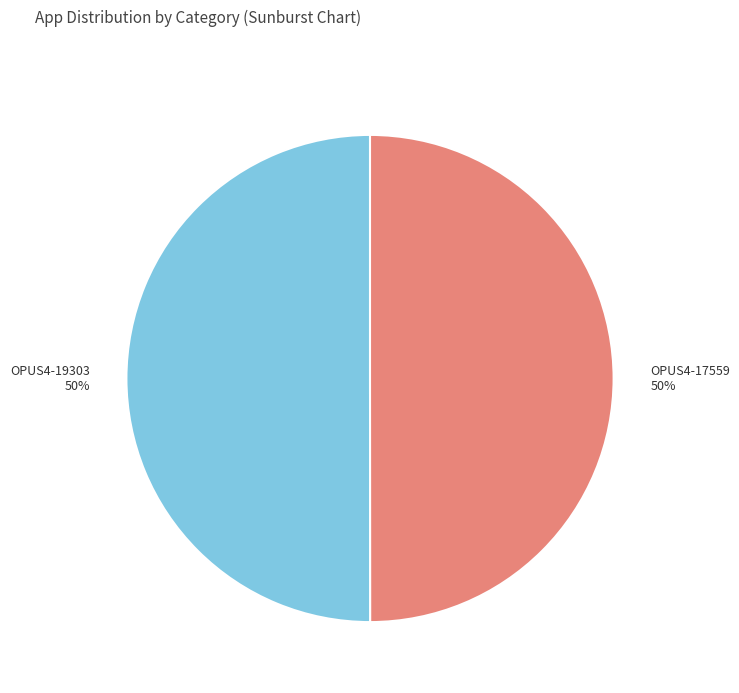

Is the sum of OPUS4-19303 and OPUS4-17559 greater than half?

Yes